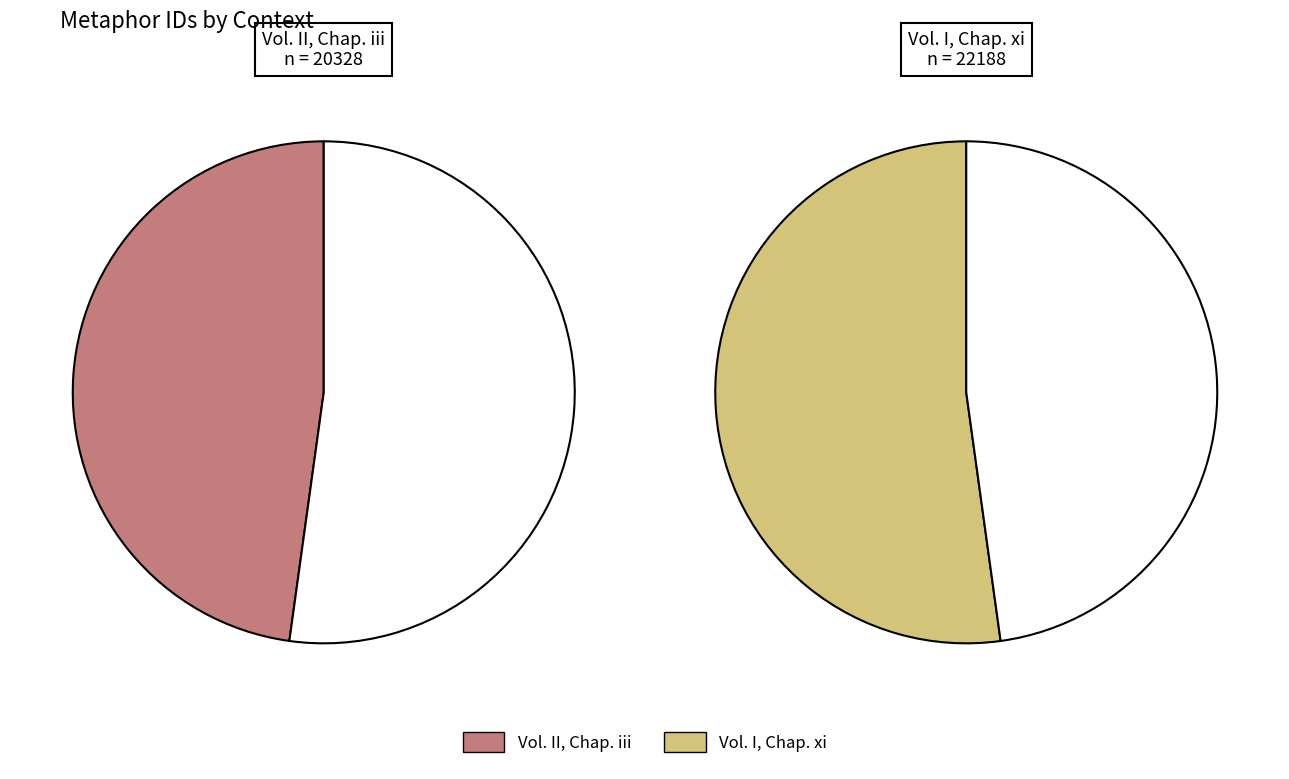

What percentage is the Vol. I, Chap. xi slice, to the nearest percent?

52%